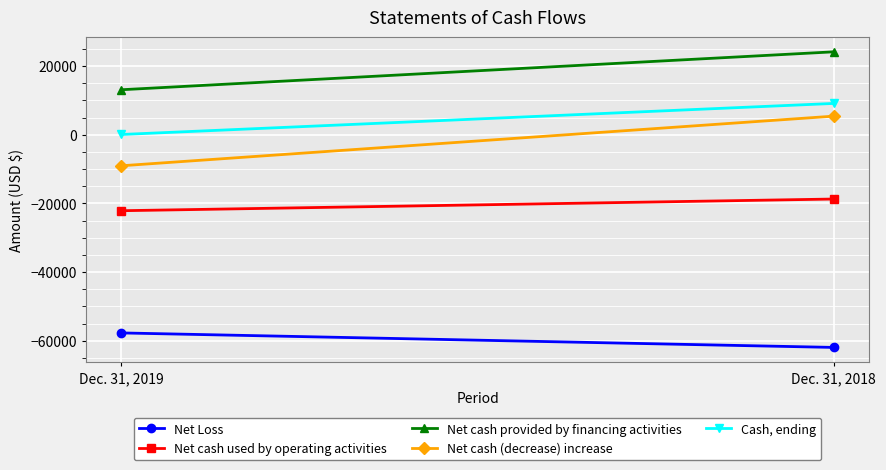

What is the value of the Net Loss point at the 1st from the left?

-57701